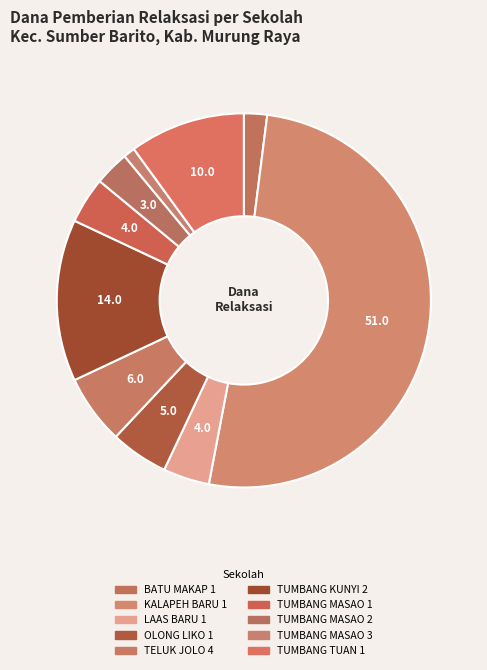

Count the number of slices in the pie.

10